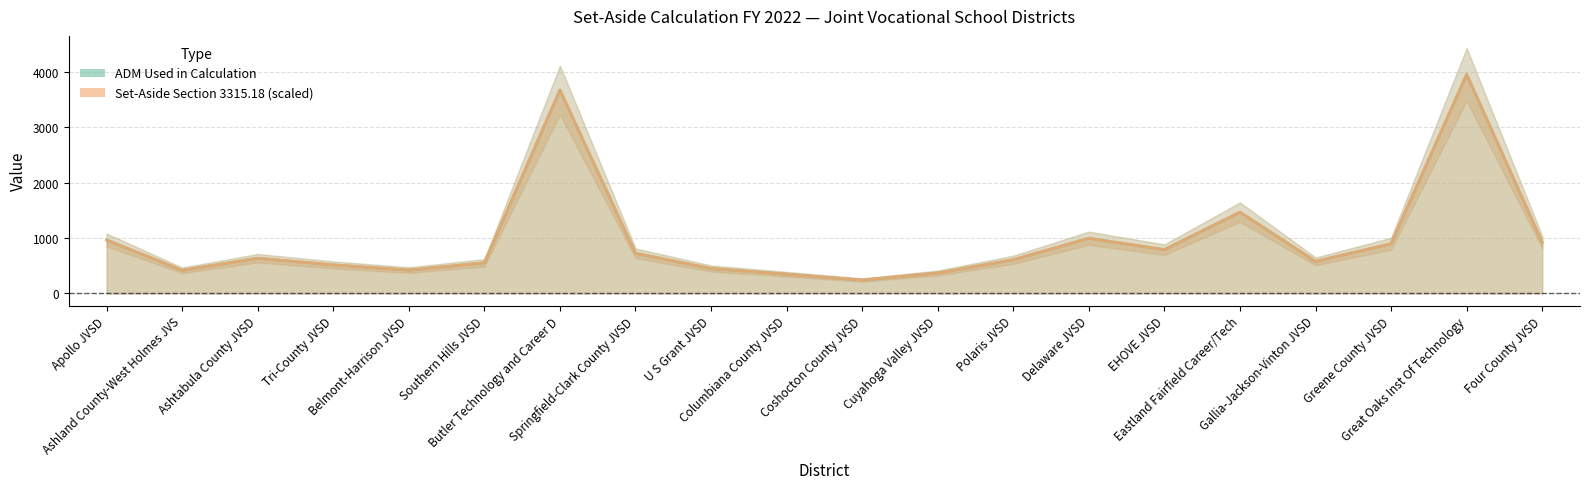

Rank the series at Greene County JVSD from highest to lowest value.

ADM Used in Calculation, Set-Aside Section 3315.18